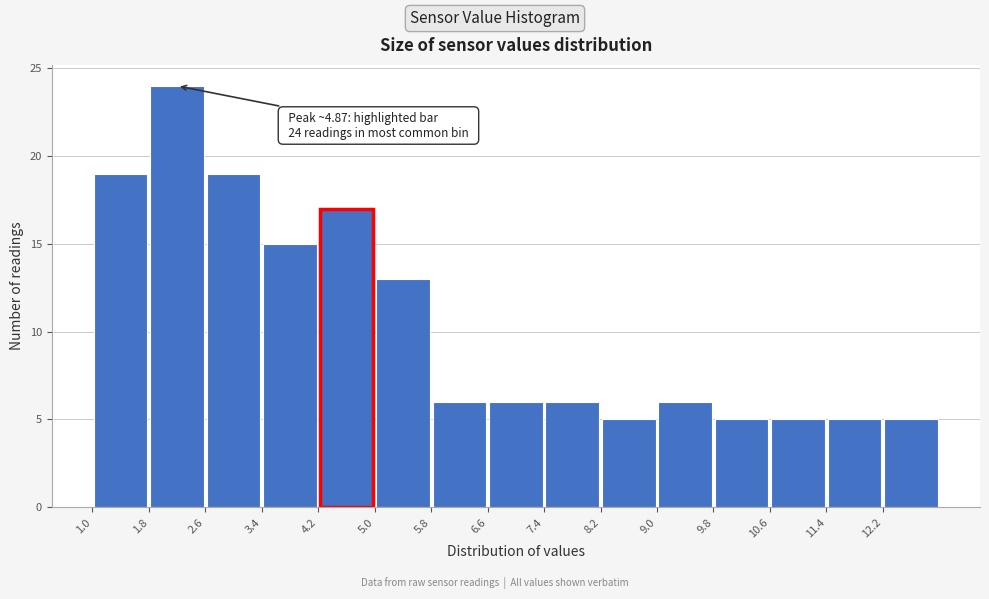

Over which range of the x-axis is the bar tallest?

1.8 to 2.6